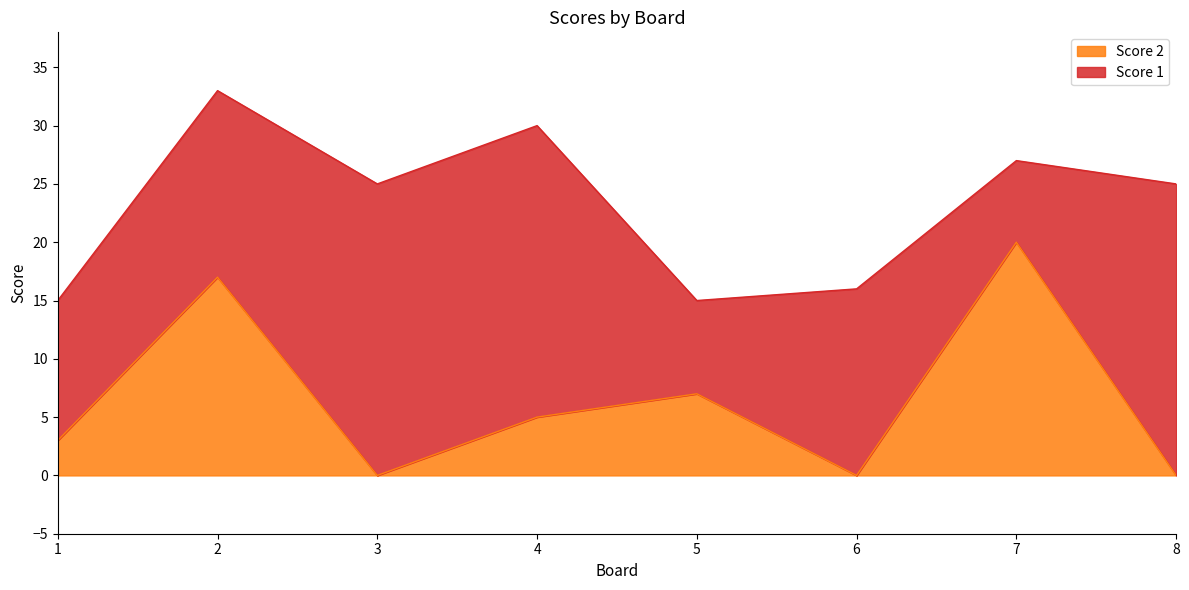

What is the sum of the values at 5 and 2?

24